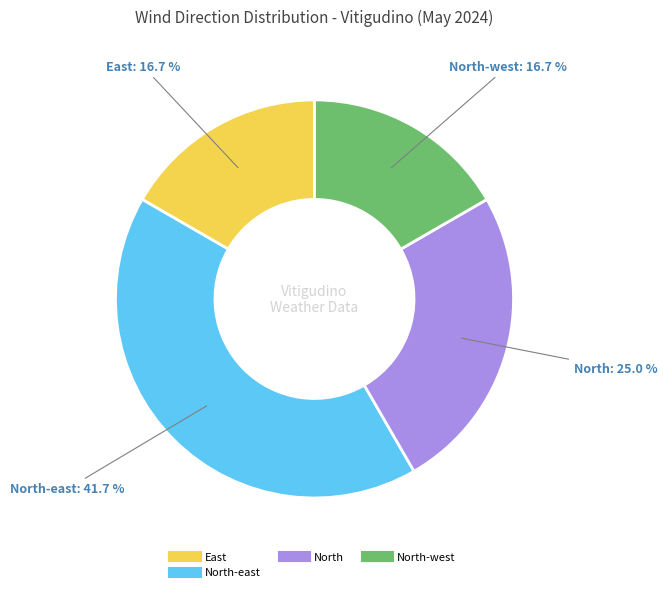

Is there a majority slice in this chart?

No